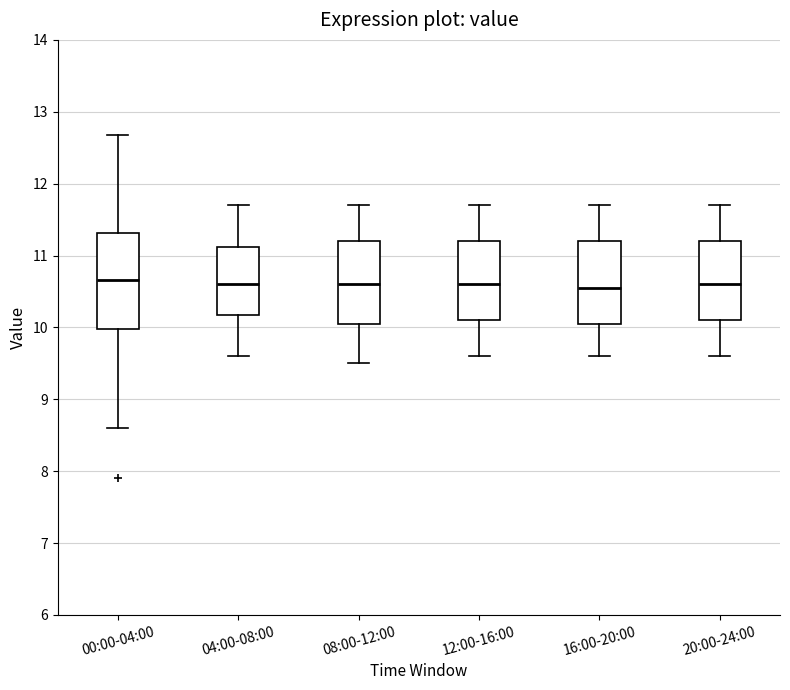

Comparing the boxes themselves (not the whiskers), which one is the tallest?

00:00-04:00